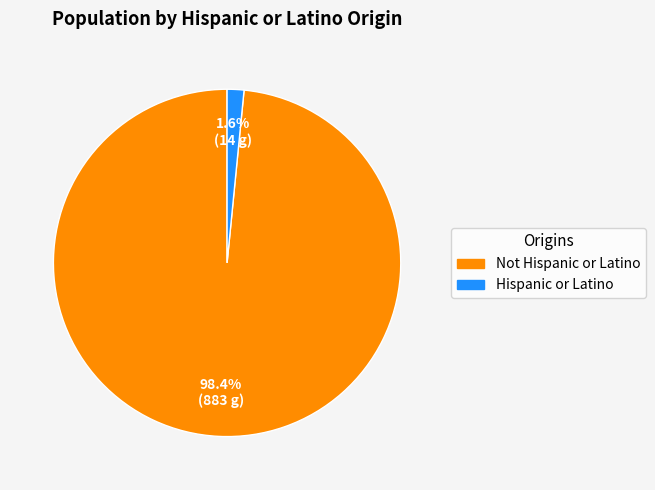

How many slices are in this pie chart?

2